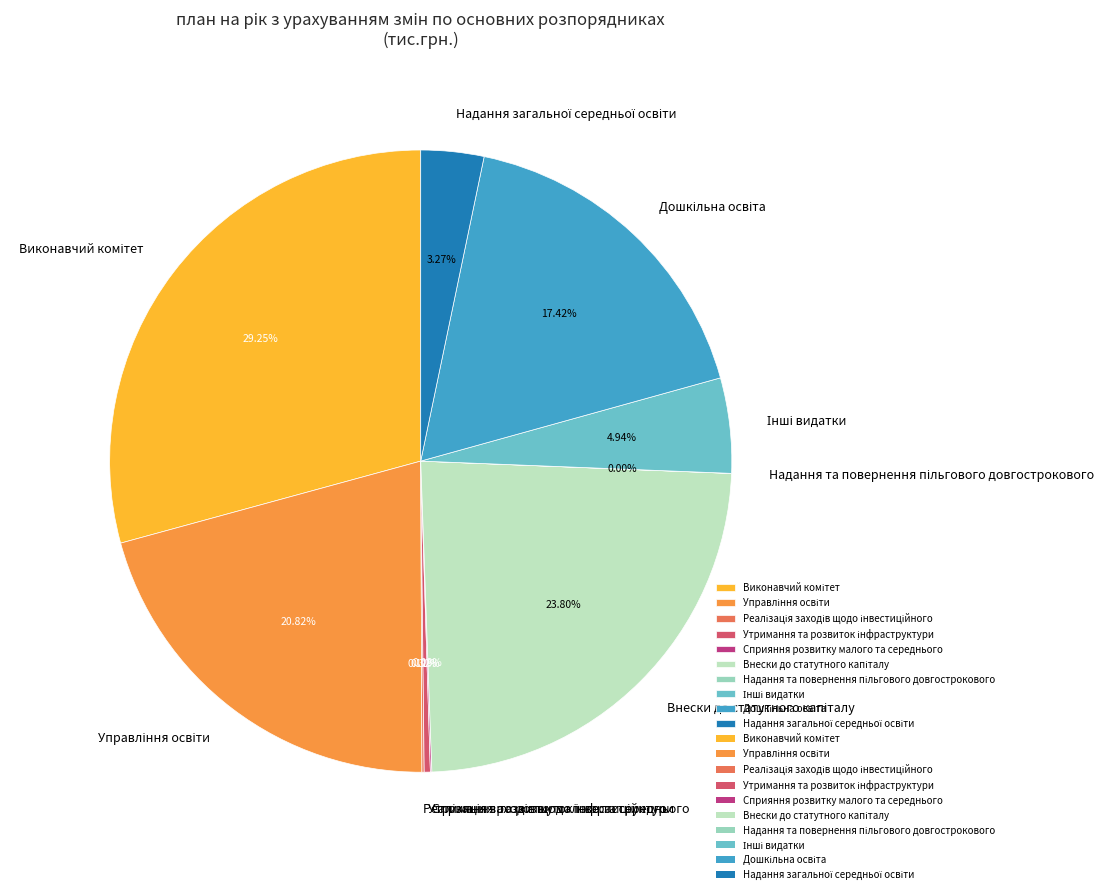

Is there a majority slice in this chart?

No